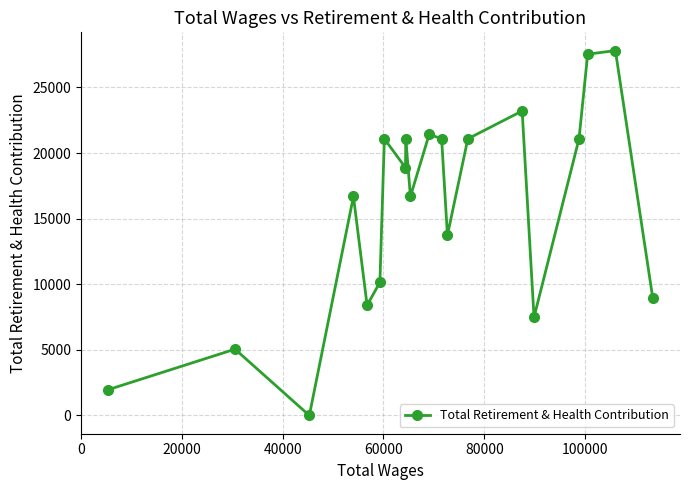

What is the difference between the second highest and minimum values?

27531